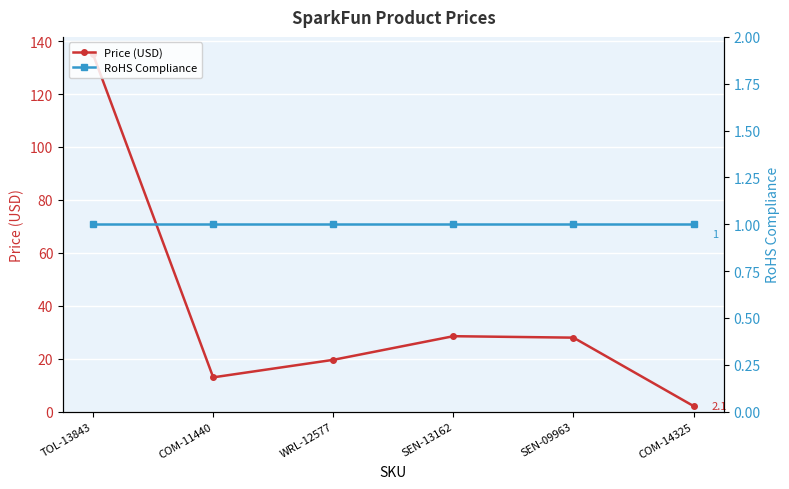

List the series in order of their peak value, highest first.

Price (USD), RoHS Compliance